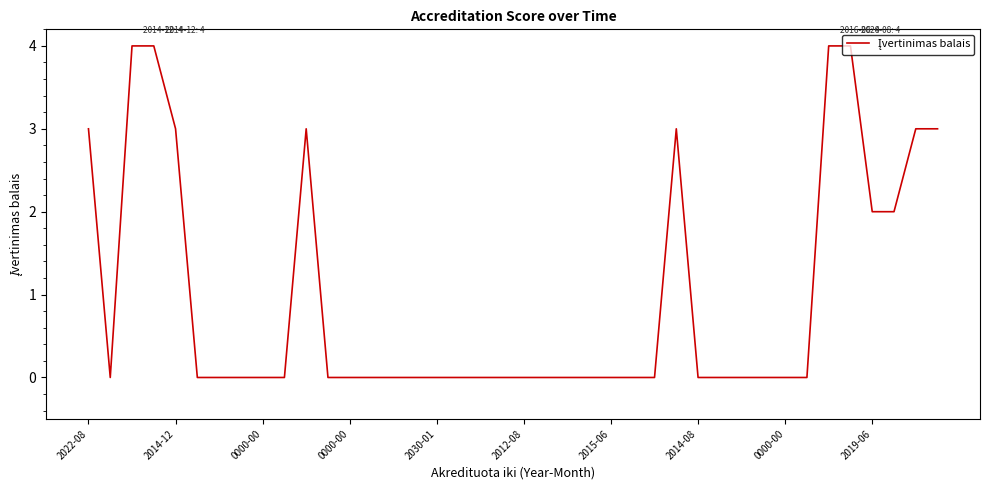

Reading left to right, list all the values displayed in this chart.

3	0	4	4	3	0	0	0	0	0	3	0	0	0	0	0	0	0	0	0	0	0	0	0	0	0	0	3	0	0	0	0	0	0	4	4	2	2	3	3